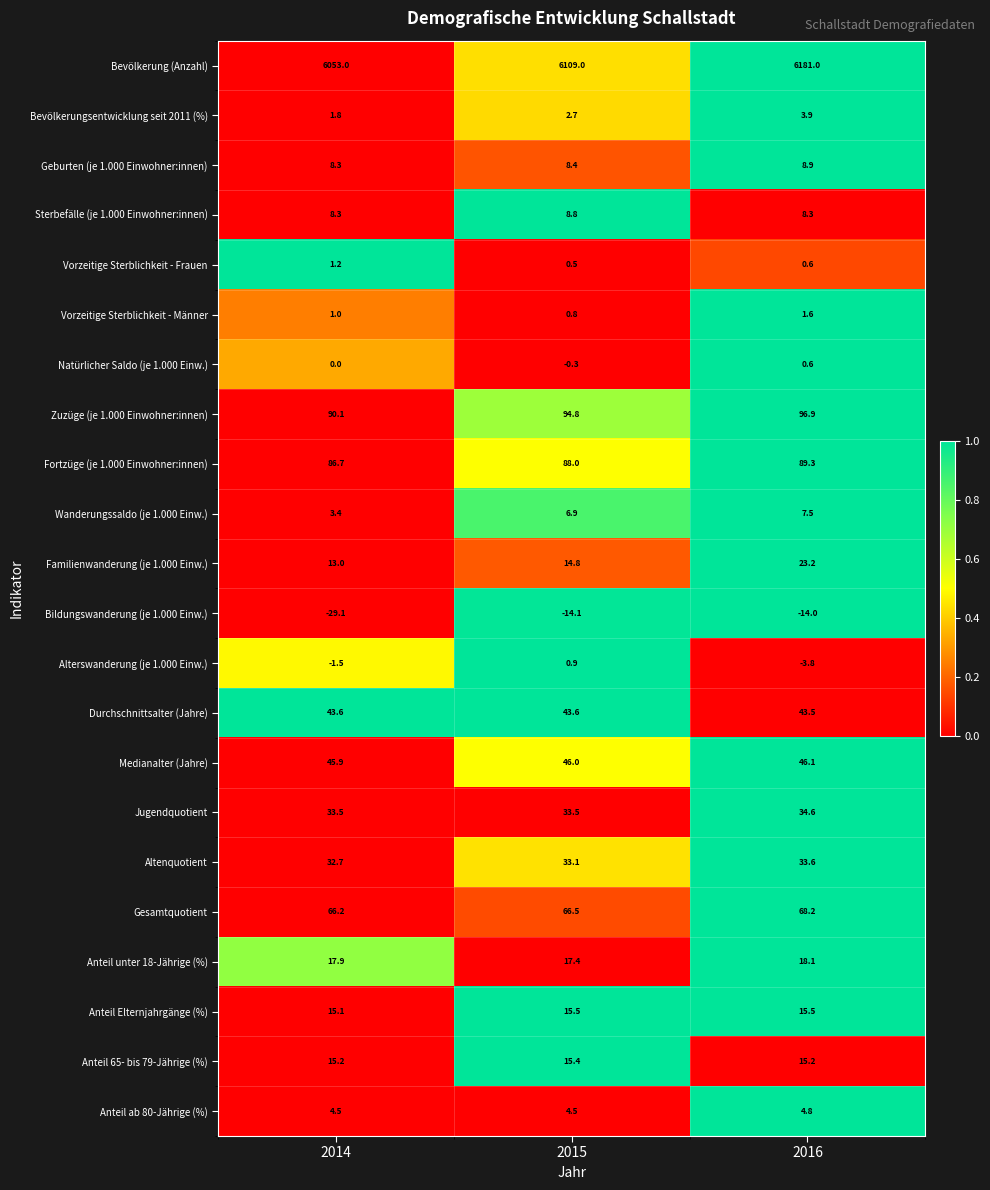

Rank the categories by Vorzeitige Sterblichkeit - Männer value from highest to lowest.

2016, 2014, 2015